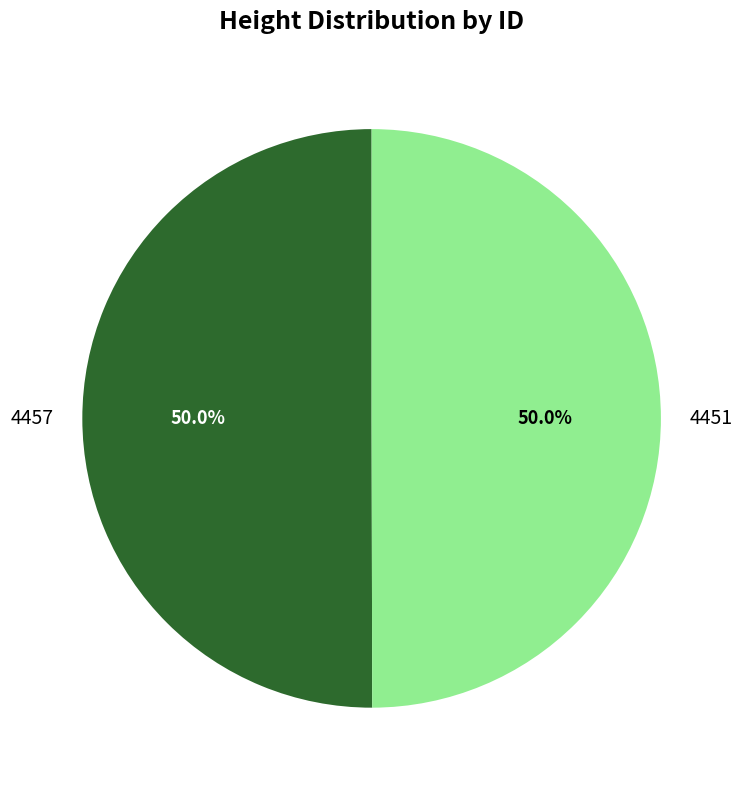

What percentage do 4457 and 4451 together represent?

100.0%